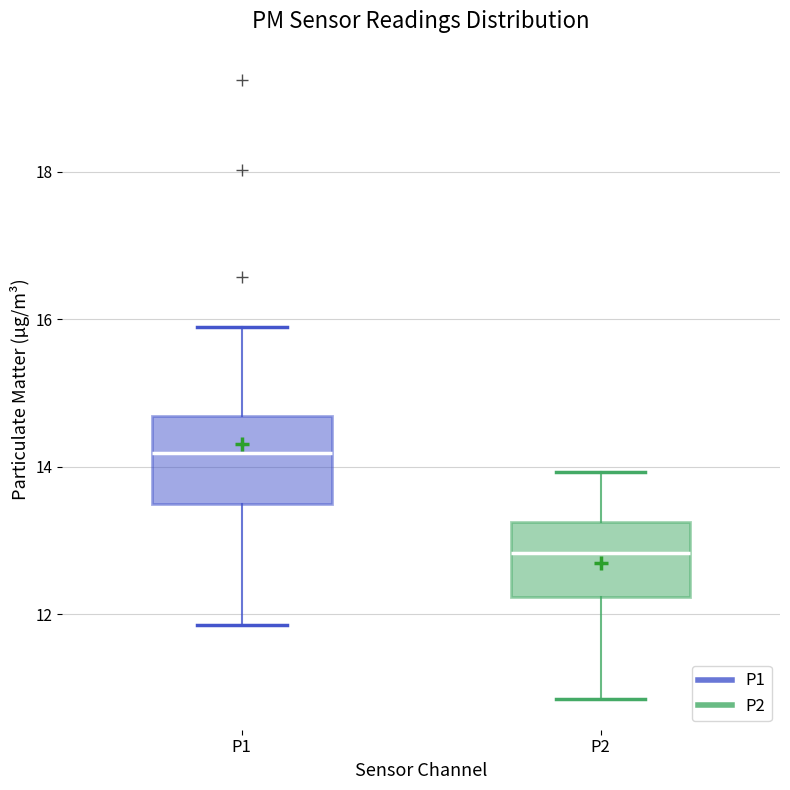

Where is the upper edge of the box for P2 on the y-axis? The values are not printed on the chart, so give them approximately, as read against the axis.

13.2